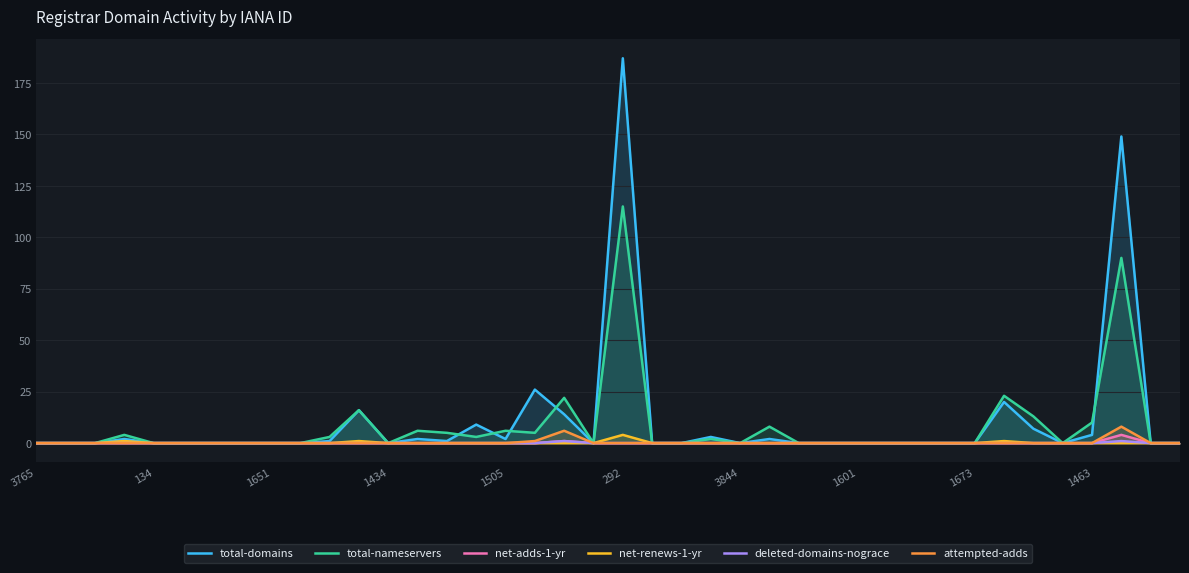

How many lines are shown in the chart?

6